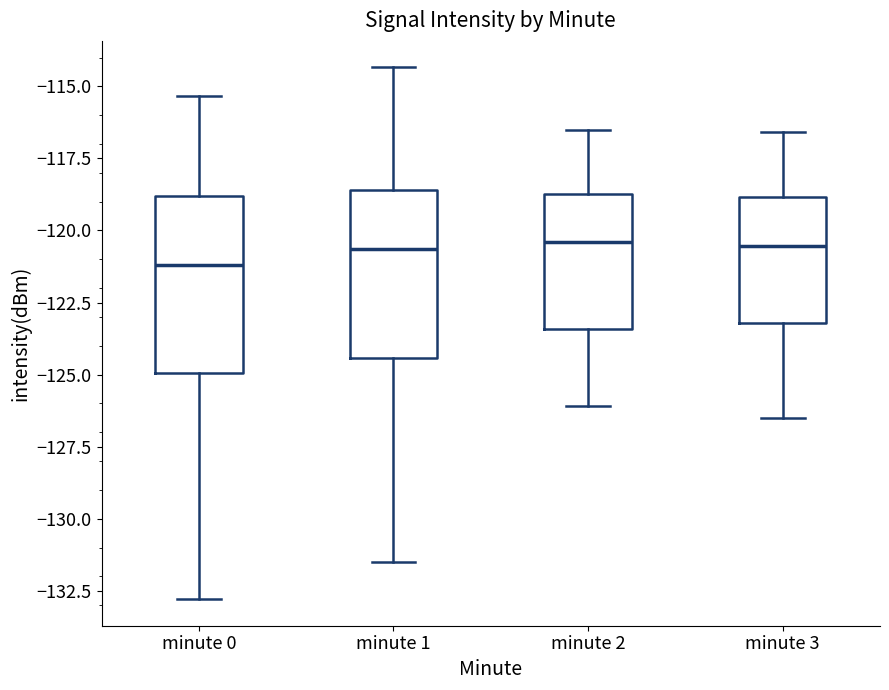

Reading left to right, read every box against the y-axis: the position of its median line, the range the box covers, and the ends of its whiskers. The values are not printed on the chart, so give them approximately, as read against the axis.

minute 0: median -121.0, box -125.0 to -119.0, whiskers -133.0 to -115.5
minute 1: median -120.5, box -124.5 to -118.5, whiskers -131.5 to -114.5
minute 2: median -120.5, box -123.5 to -118.5, whiskers -126.0 to -116.5
minute 3: median -120.5, box -123.0 to -119.0, whiskers -126.5 to -116.5